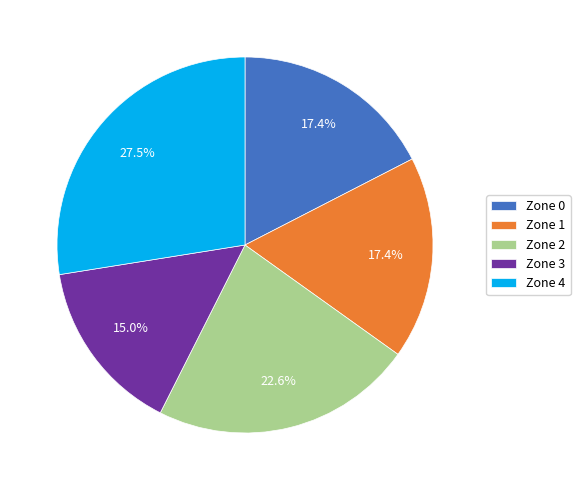

Combined, do Zone 1 and Zone 4 account for over 50%?

No